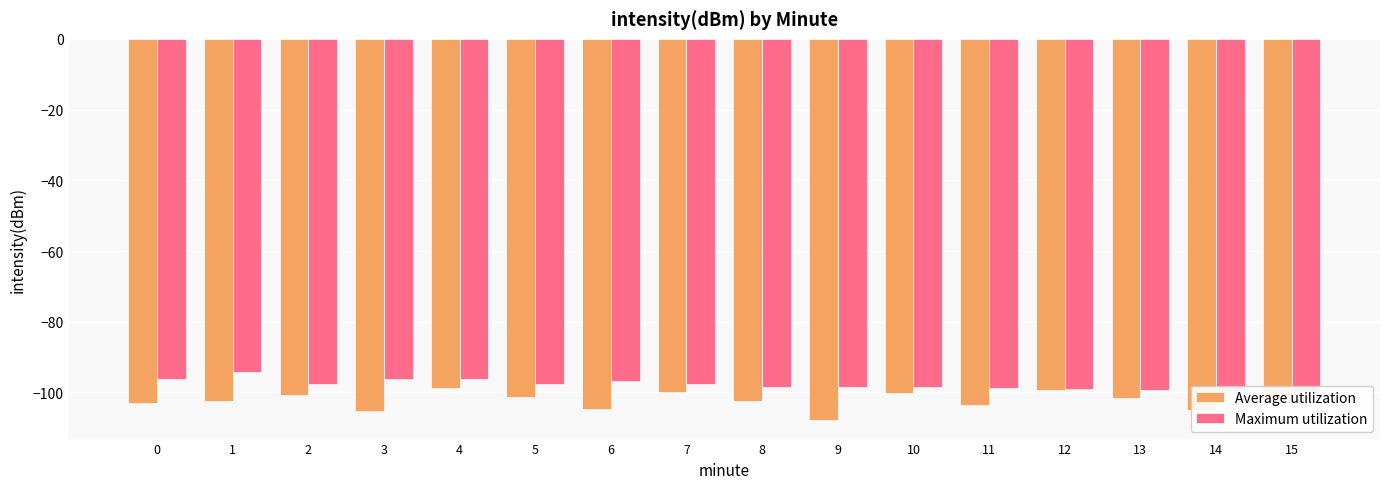

Read the Average utilization value at 14.

-104.9